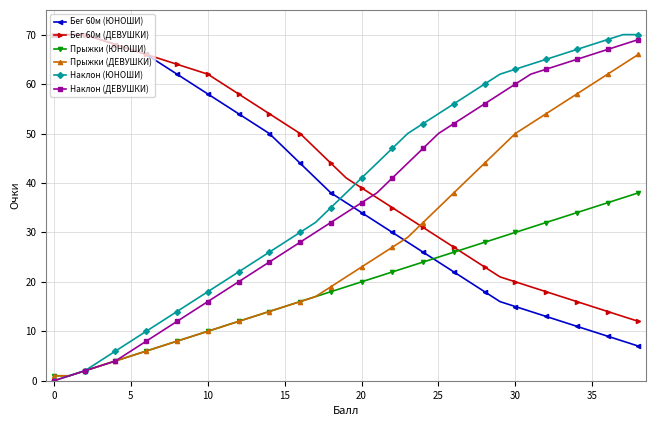

Which series has the widest spread of values?

Наклон (ЮНОШИ)